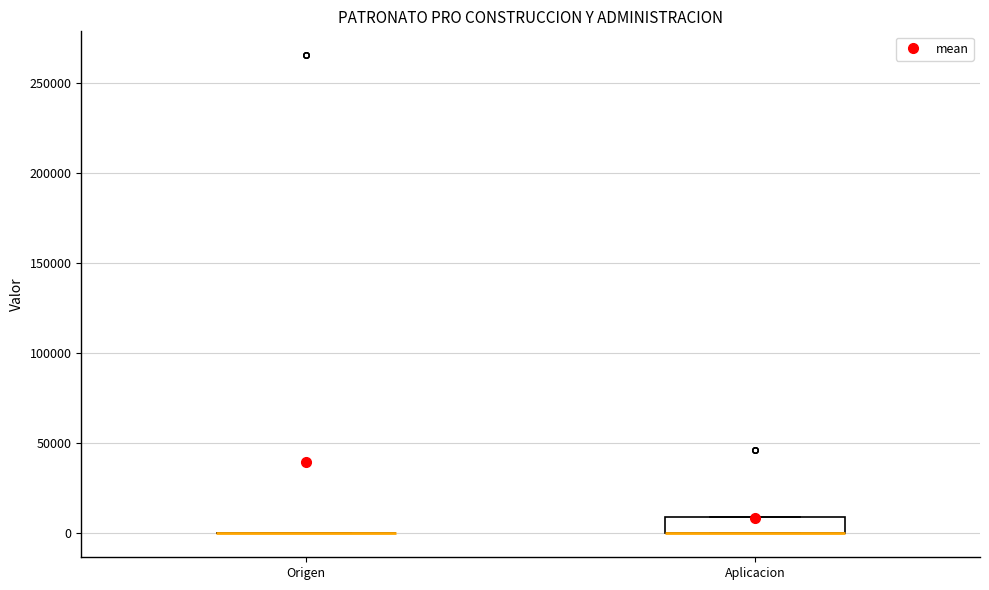

Where is the lower edge of the box for Aplicacion on the y-axis? The values are not printed on the chart, so give them approximately, as read against the axis.

0